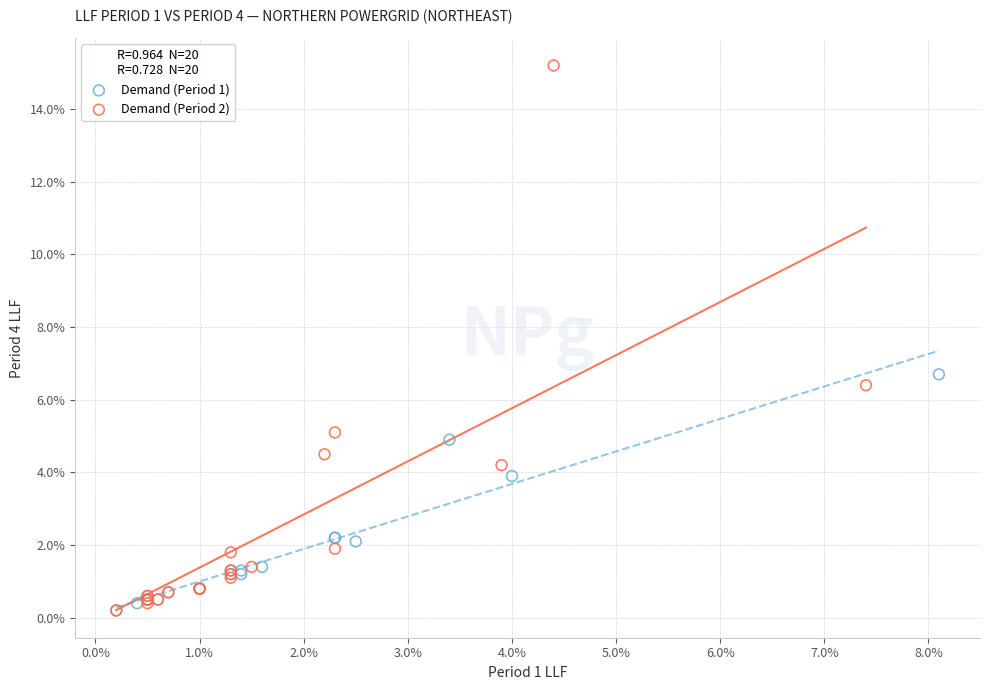

What are all the series names shown in the legend?

Demand (Period 1), Demand (Period 2)